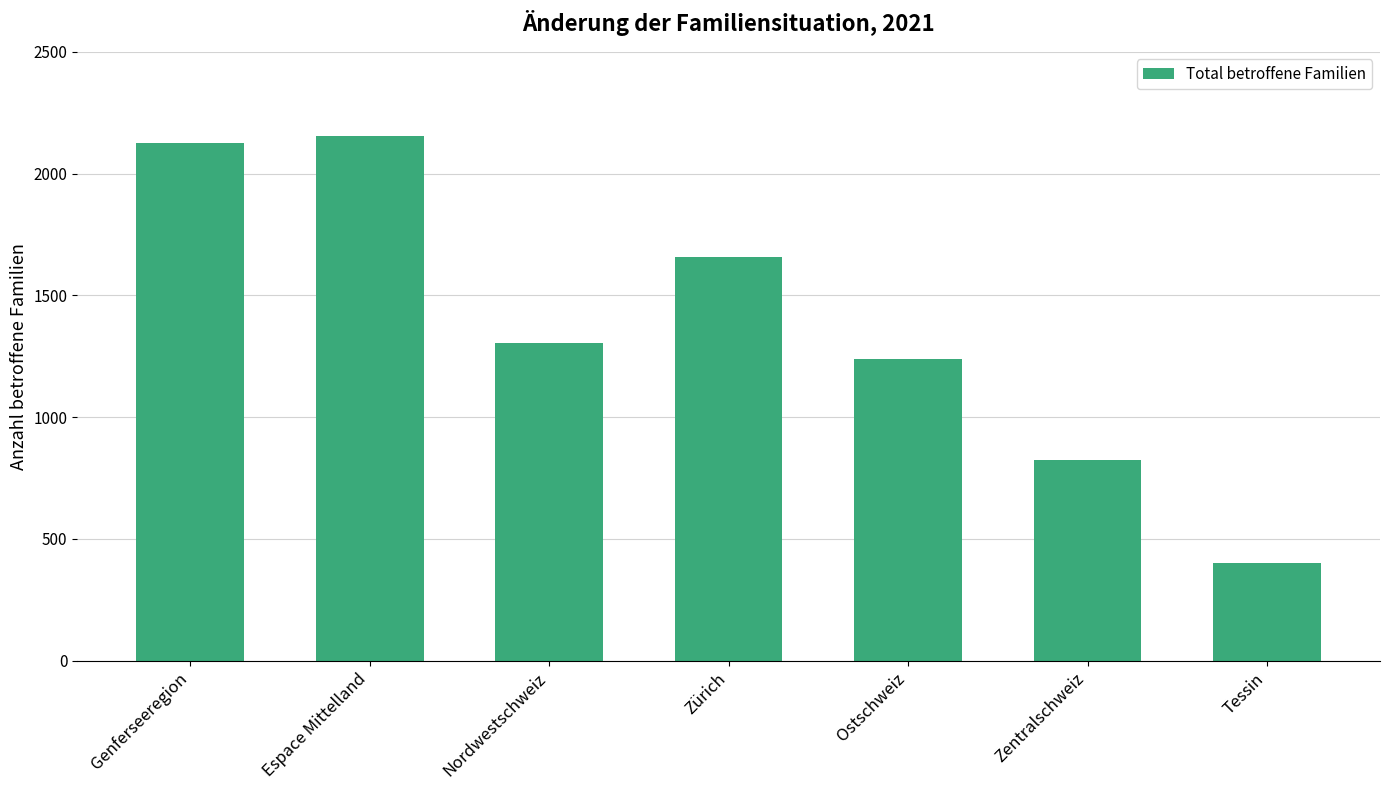

What is the smallest value displayed?

403